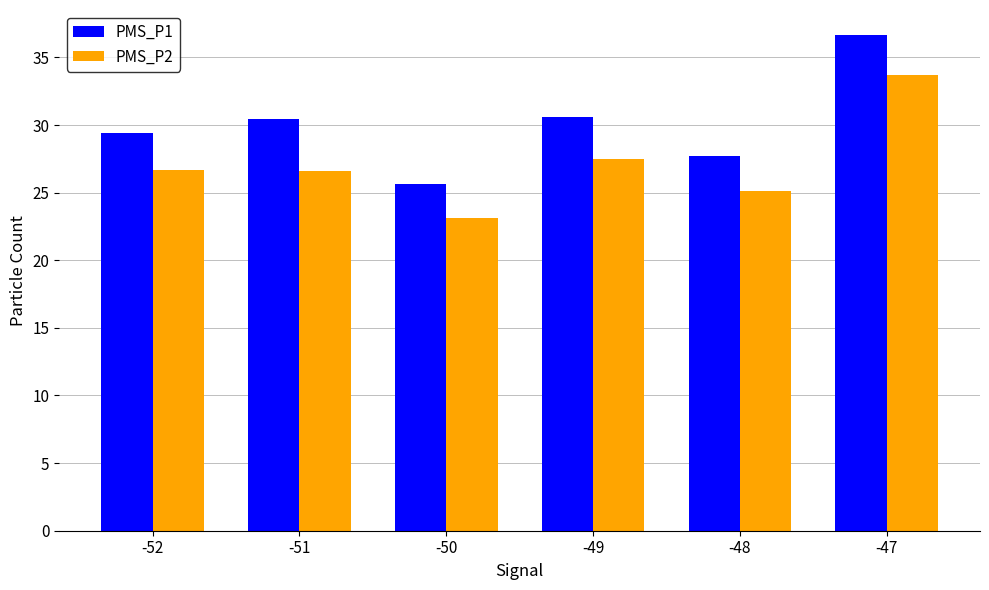

Reading left to right, extract all data points from this chart.

PMS_P1: 29.4	30.4	25.6	30.6	27.7	36.7
PMS_P2: 26.6	26.6	23.1	27.5	25.1	33.7